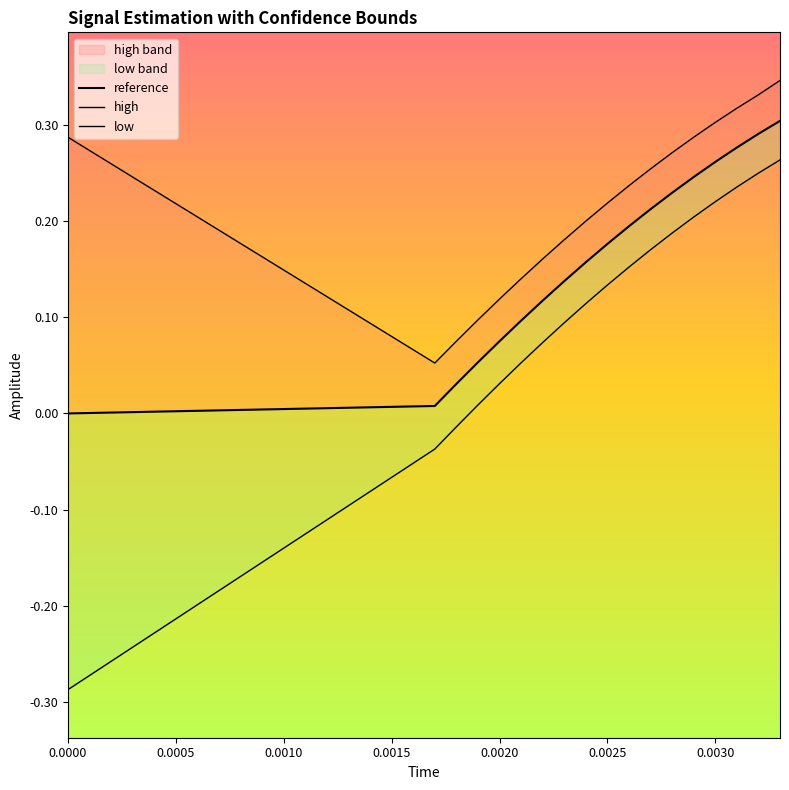

What is the maximum value for low?

0.3